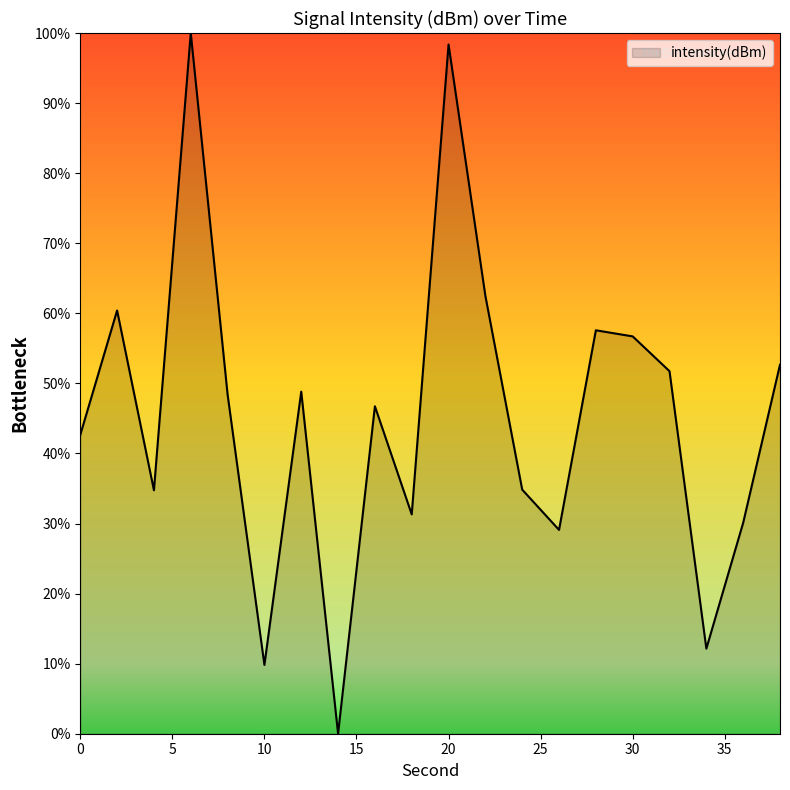

What is the greatest value displayed?

100.0